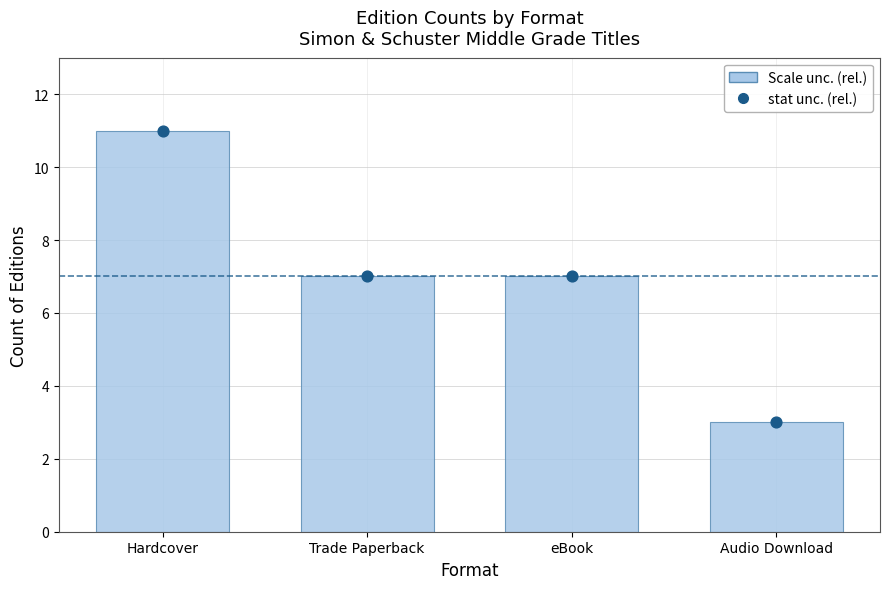

Which series has the largest Y range (max minus min)?

Edition count per Format